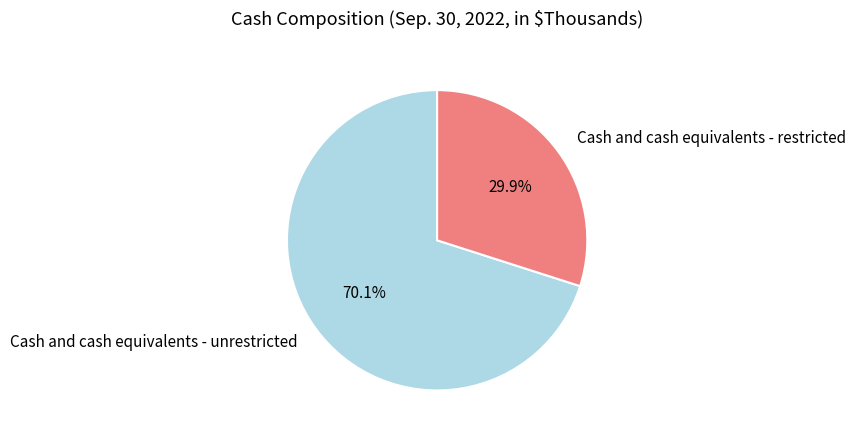

How many segments does this pie chart have?

2